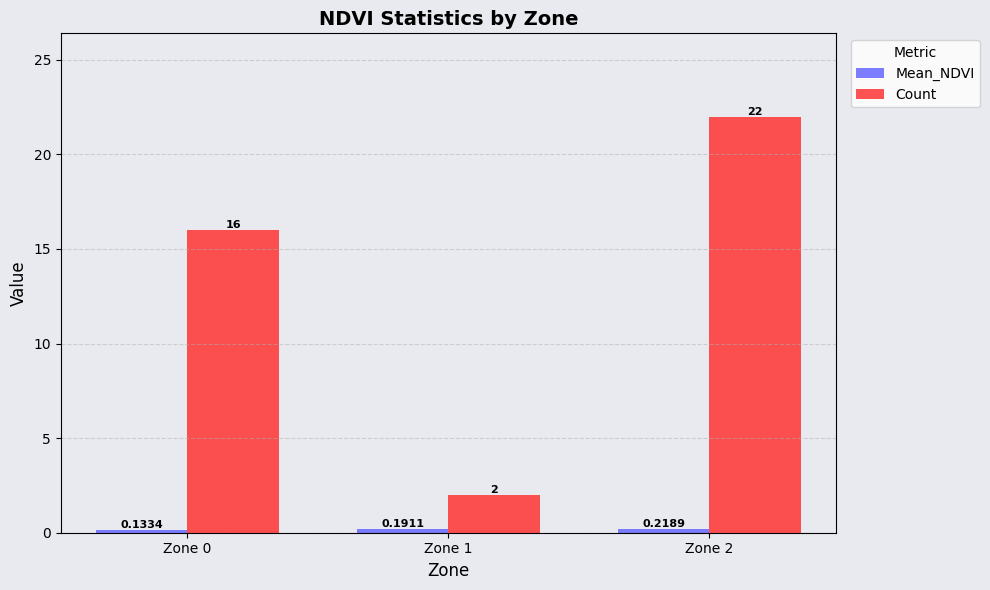

What is the highest value of the Count series?

22.0